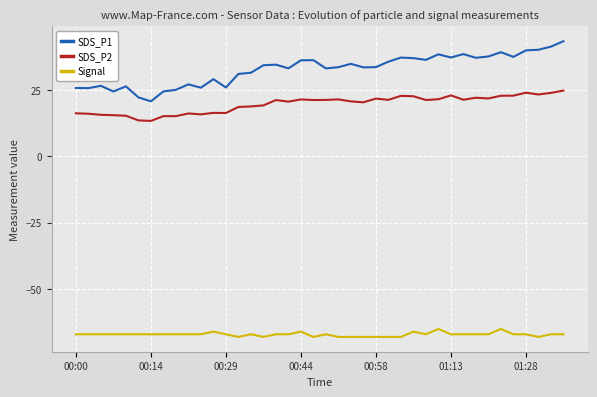

Which series has the largest total across all categories?

SDS_P1